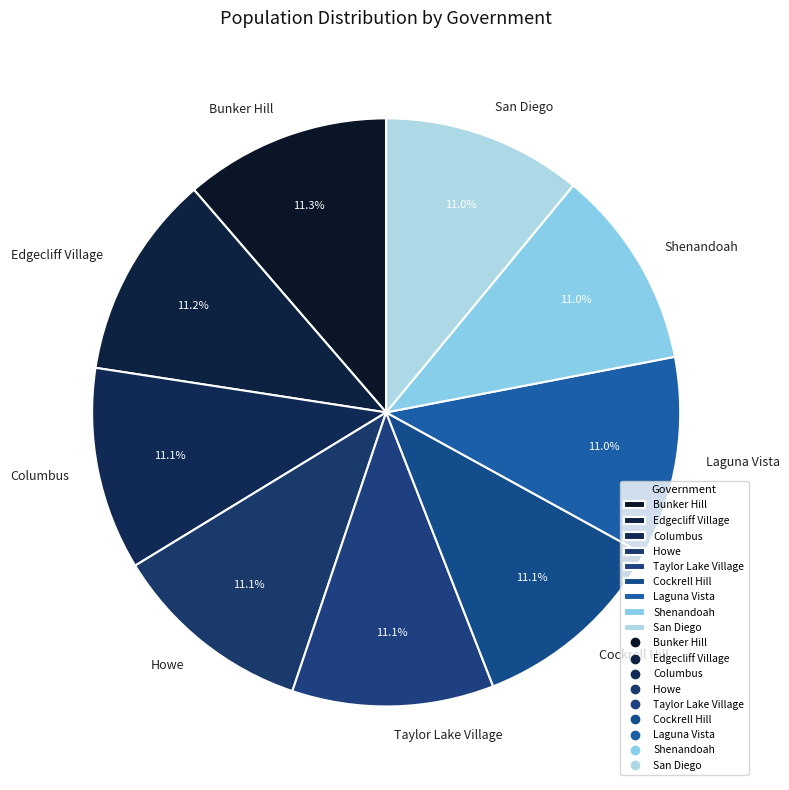

Combined, do Columbus and Shenandoah account for over 50%?

No